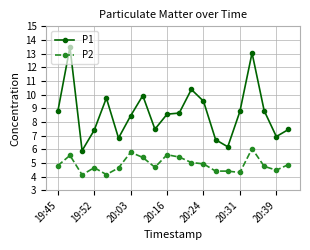

What is the value of the P2 point at the 15th from the left?

4.4